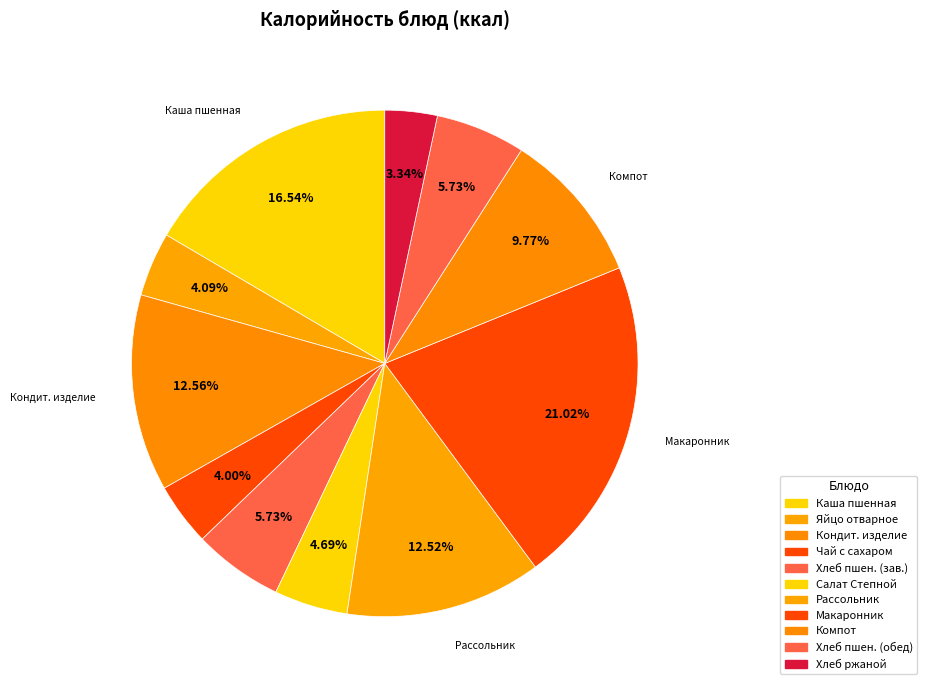

How many slices are in this pie chart?

11